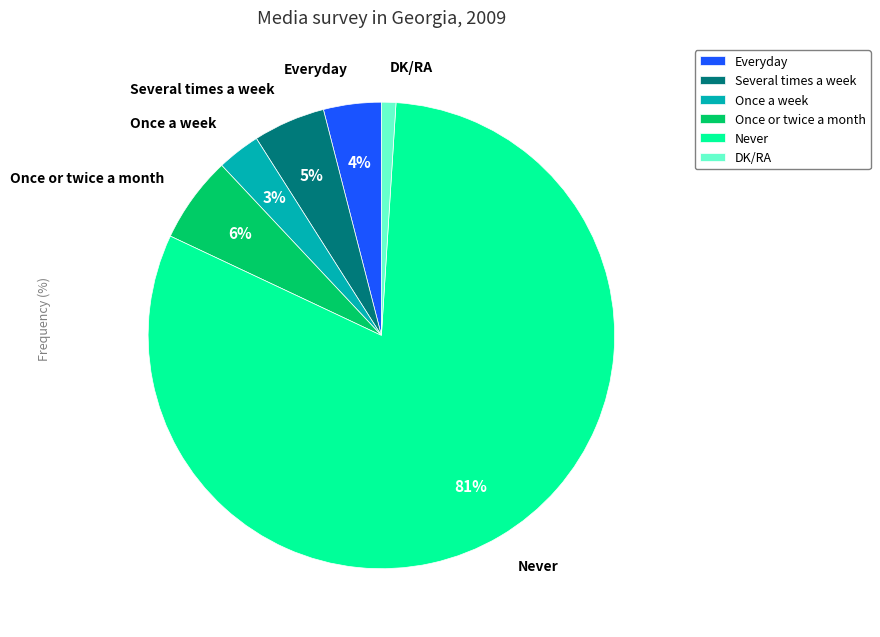

Between Once a week and Once or twice a month, which is larger?

Once or twice a month